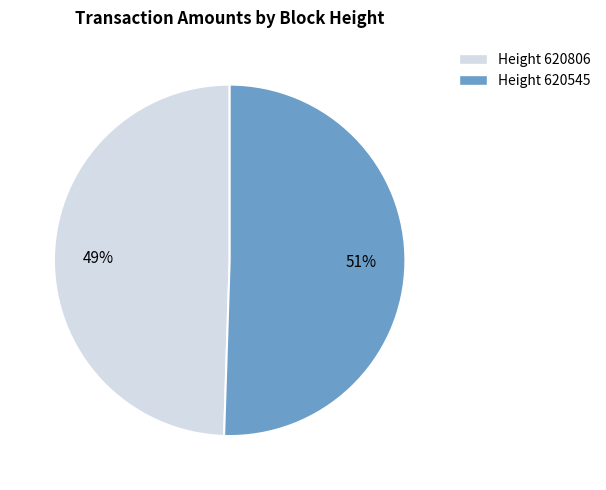

Is there a majority slice in this chart?

Yes